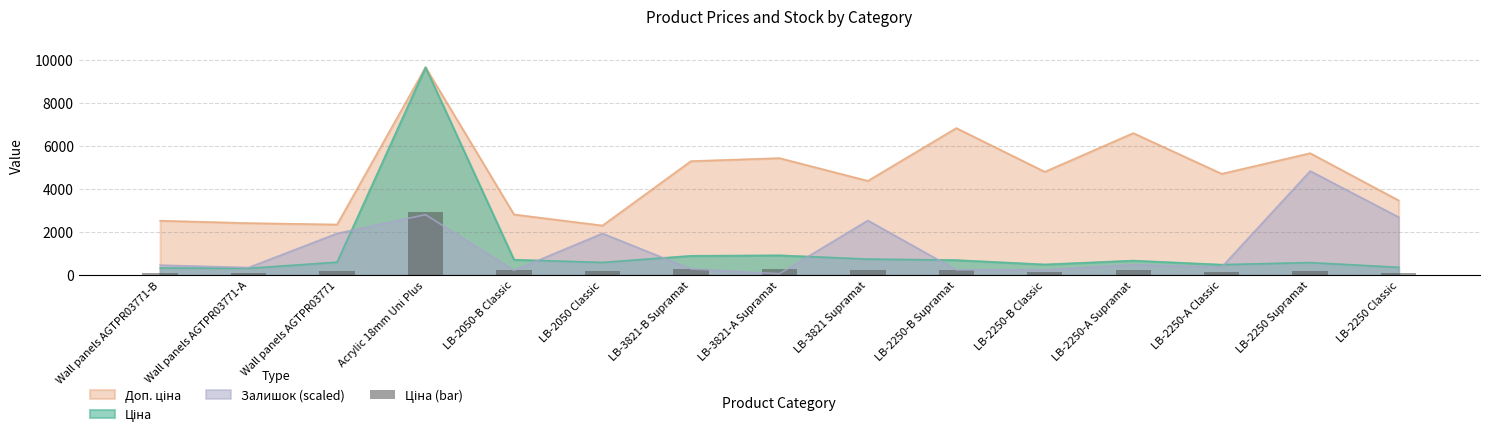

What is the label of the 7th bar from the left?

LB-3821-B Supramat